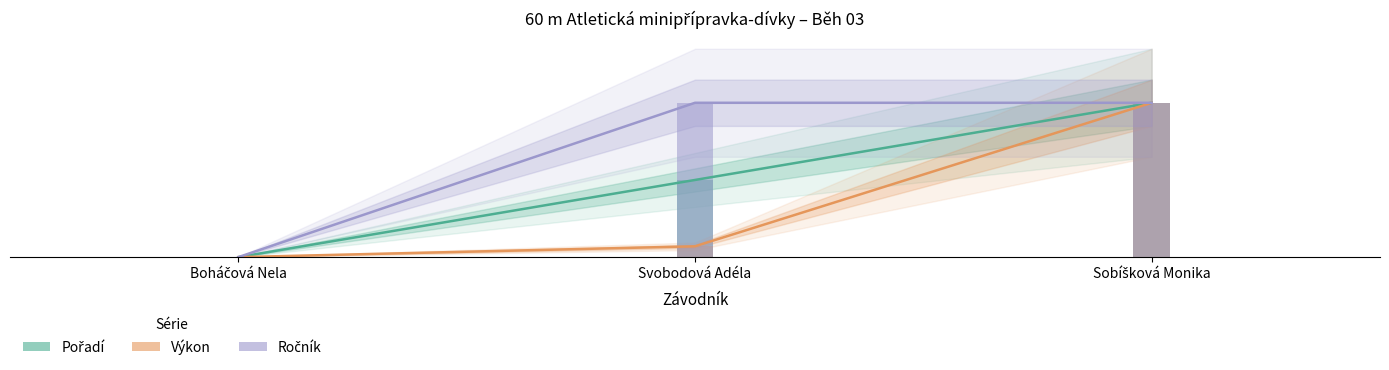

Rank the categories by Ročník value from highest to lowest.

Svobodová Adéla, Sobíšková Monika, Boháčová Nela